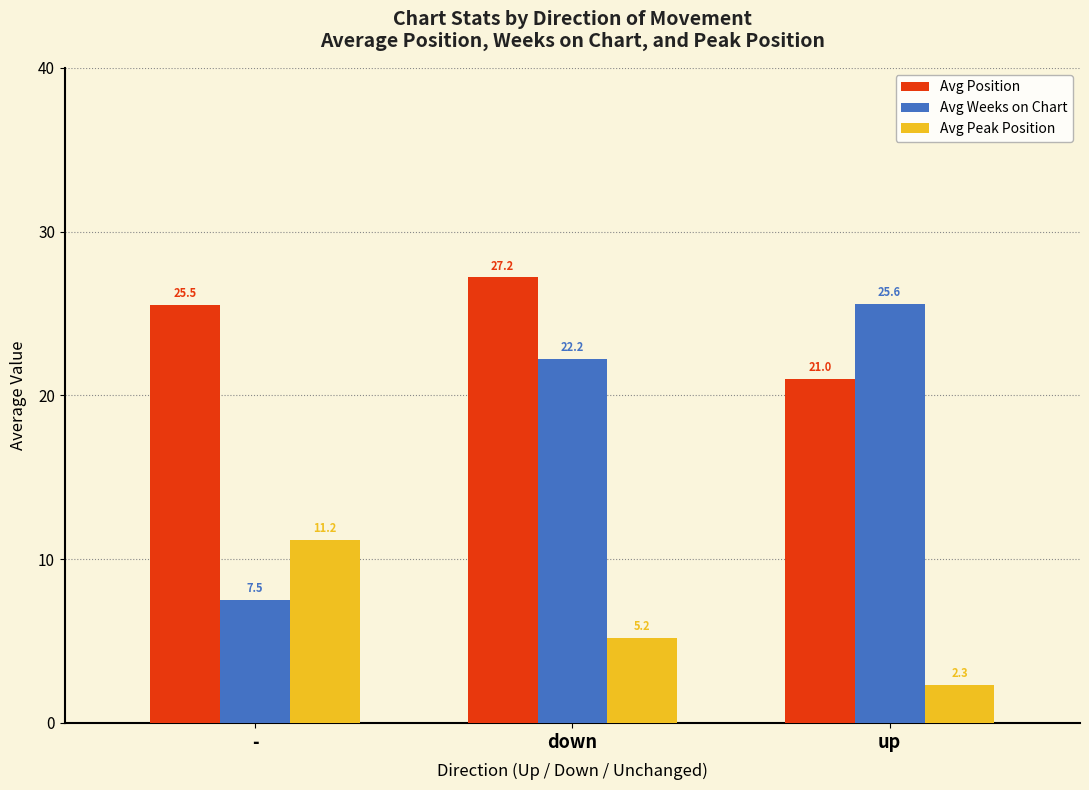

Which series has the widest spread of values?

Avg Weeks on Chart